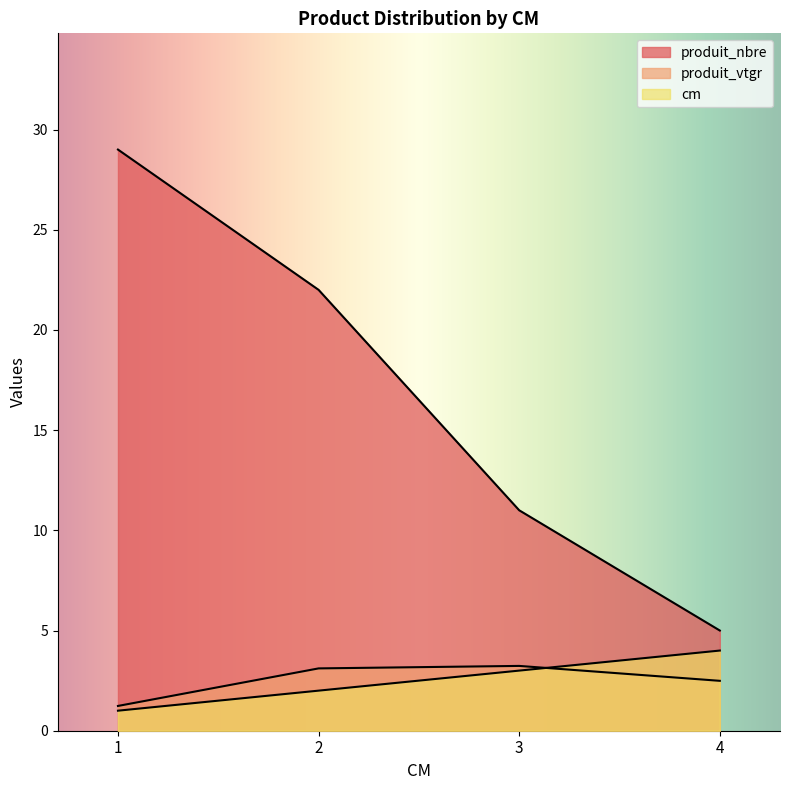

The value of produit_nbre at 2 is 22.0. True or false?

True